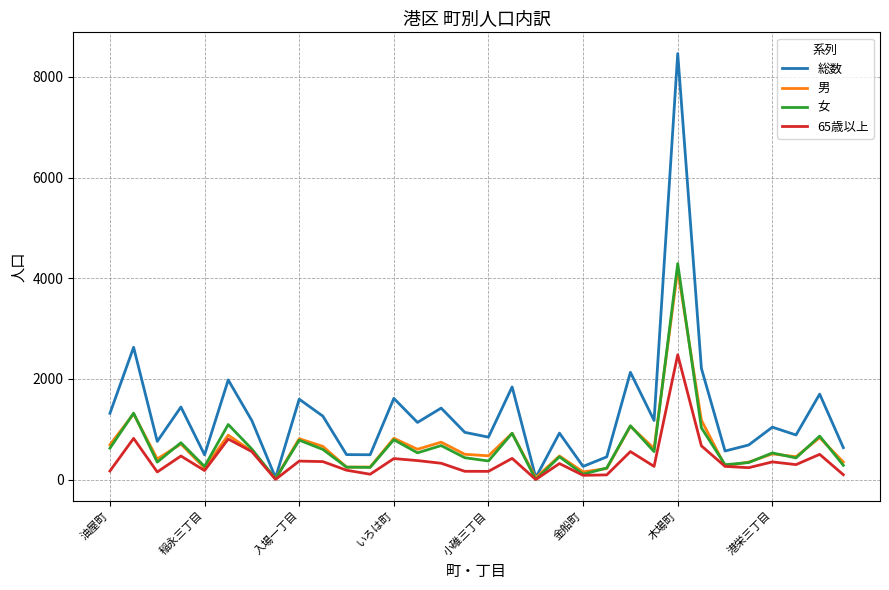

Which series has the largest total across all categories?

総数